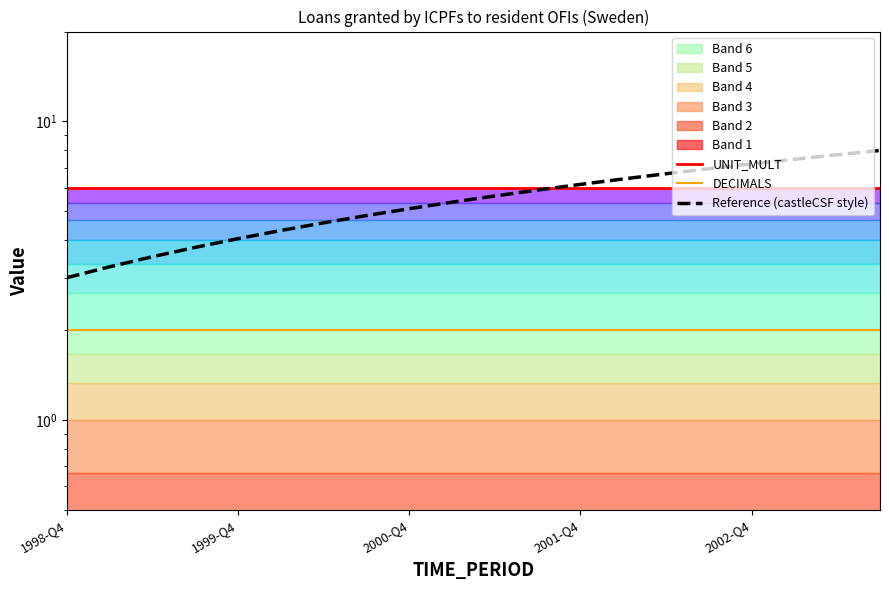

True or false: DECIMALS and UNIT_MULT intersect in this chart.

False